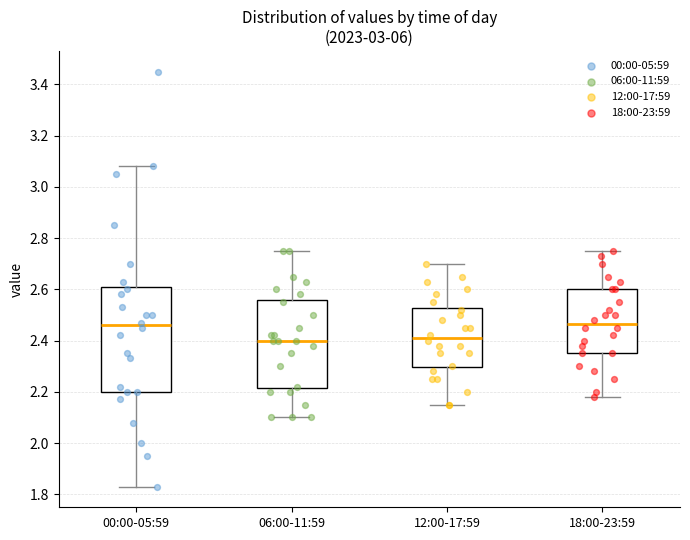

Reading left to right, read every box against the y-axis: the position of its median line, the range the box covers, and the ends of its whiskers. The values are not printed on the chart, so give them approximately, as read against the axis.

00:00-05:59: median 2.46, box 2.20 to 2.60, whiskers 1.84 to 3.08
06:00-11:59: median 2.40, box 2.22 to 2.56, whiskers 2.10 to 2.76
12:00-17:59: median 2.42, box 2.30 to 2.52, whiskers 2.16 to 2.70
18:00-23:59: median 2.46, box 2.36 to 2.60, whiskers 2.18 to 2.76